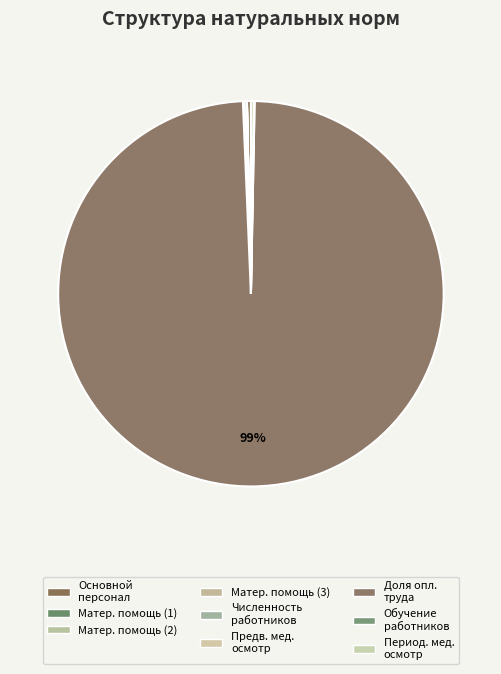

What is the smallest slice in the pie chart?

Единовременная материальная помощь (2)